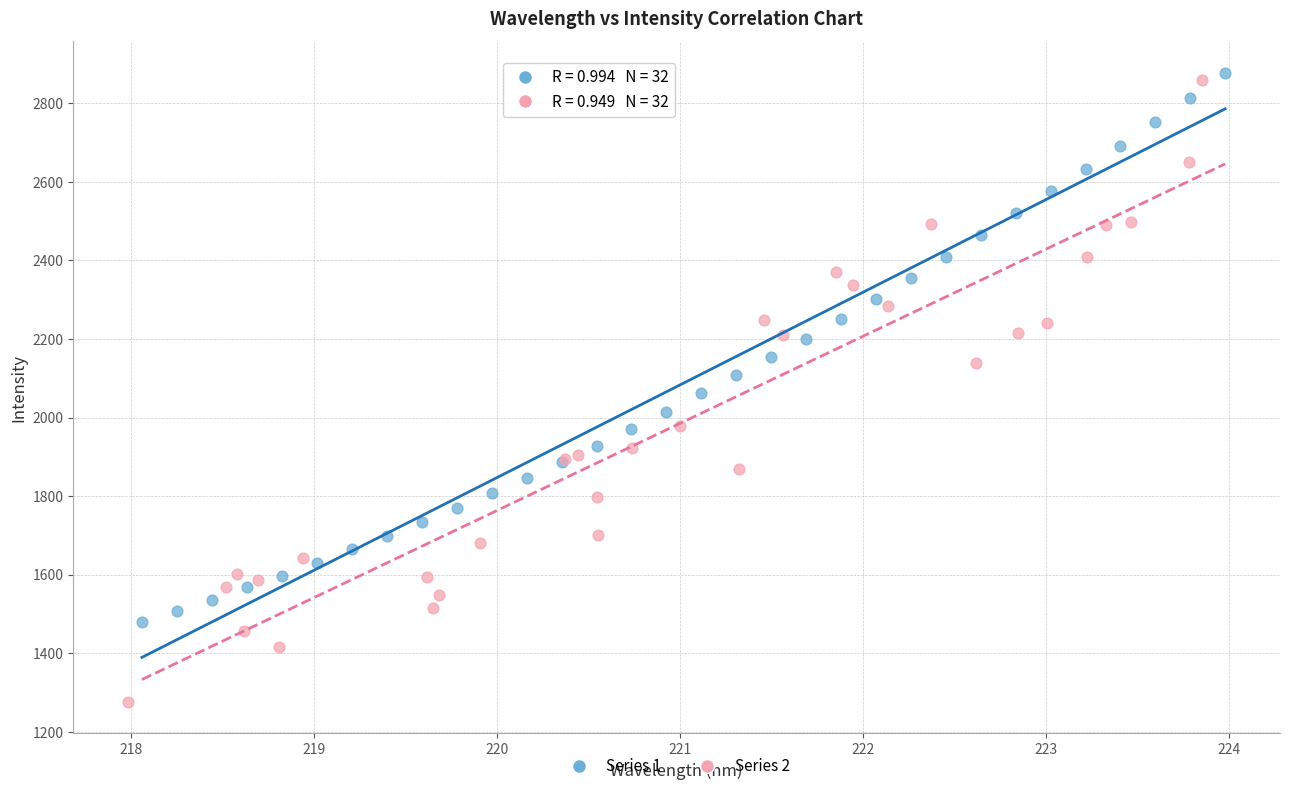

Which series reaches the minimum Y coordinate?

Series 2